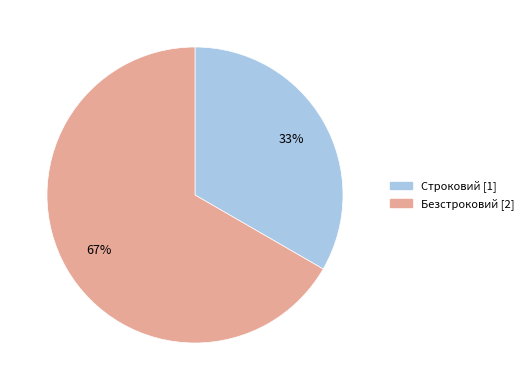

Rank the categories by value from highest to lowest.

Безстроковий, Строковий